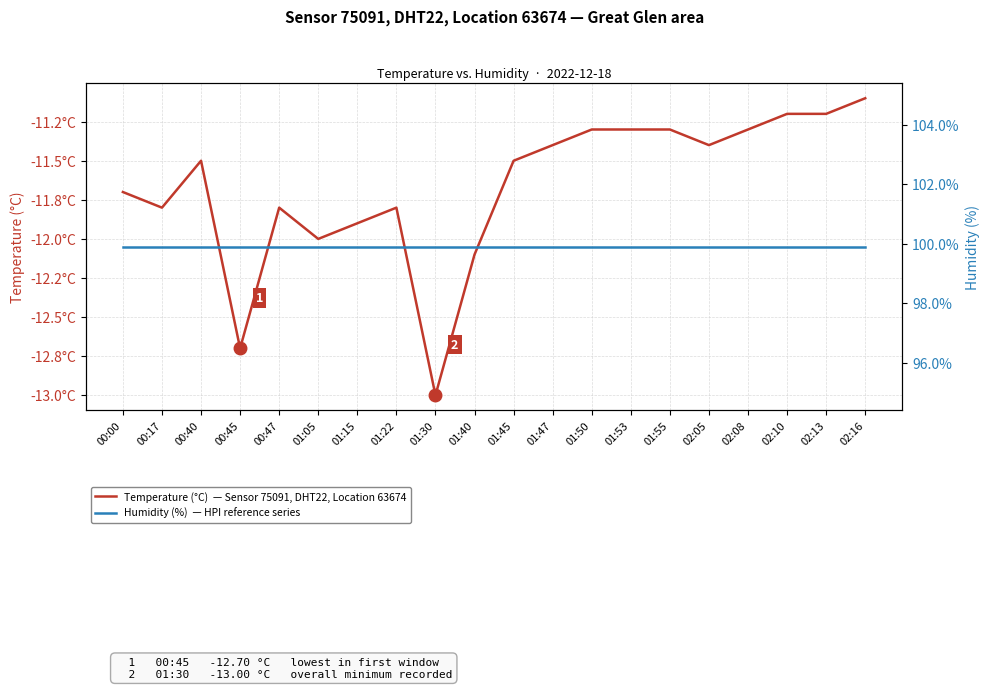

Rank the series by their average value, from lowest to highest.

Temperature (°C)  — Sensor 75091, DHT22, Location 63674, Humidity (%)  — HPI reference series